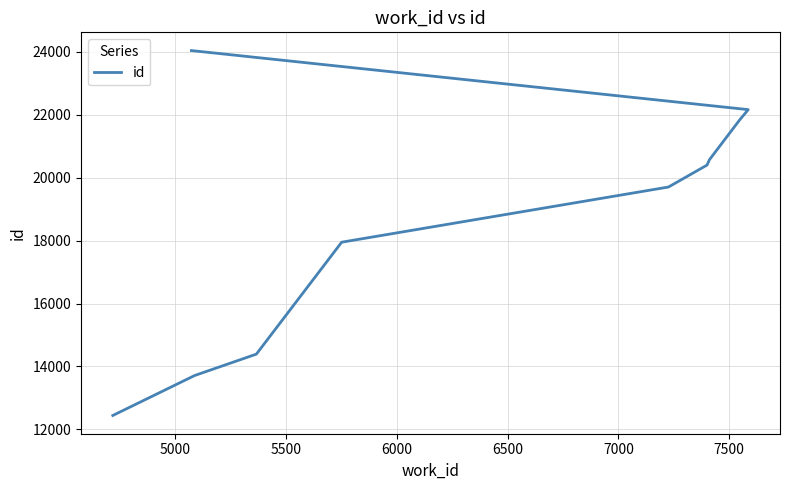

What is the average value?

18722